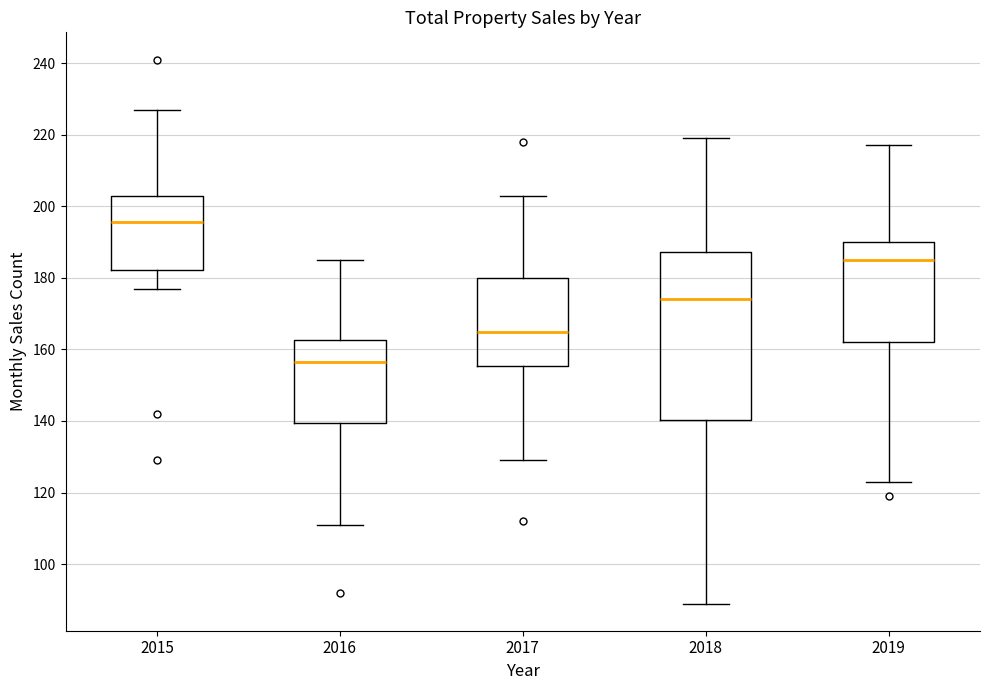

Where does the median line of the box at x = 2019 sit on the y-axis? The values are not printed on the chart, so give them approximately, as read against the axis.

186